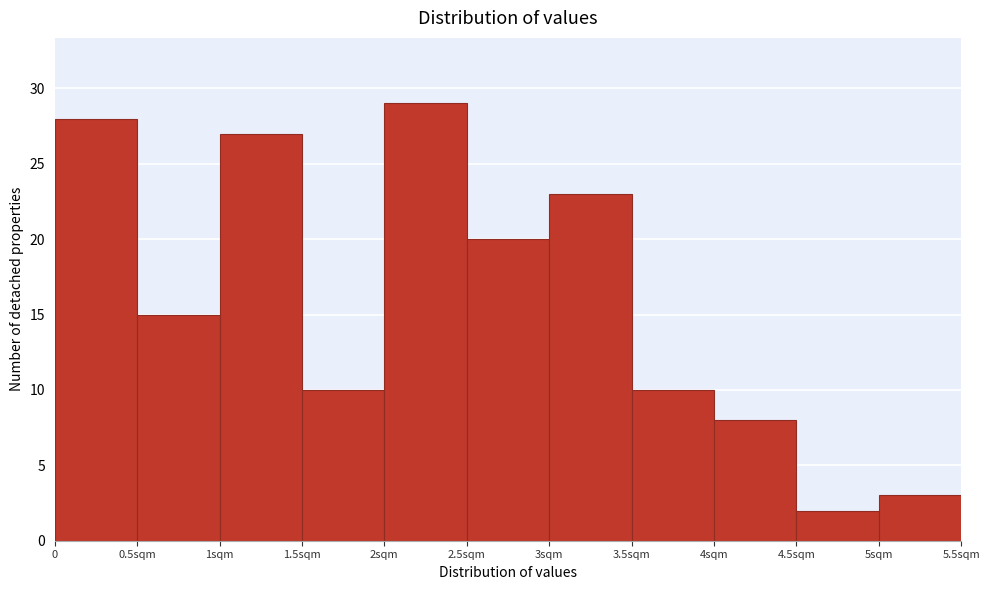

Reading left to right, list all the values displayed in this chart.

0=28	0.5sqm=15	1sqm=27	1.5sqm=10	2sqm=29	2.5sqm=20	3sqm=23	3.5sqm=10	4sqm=8	4.5sqm=2	5sqm=3